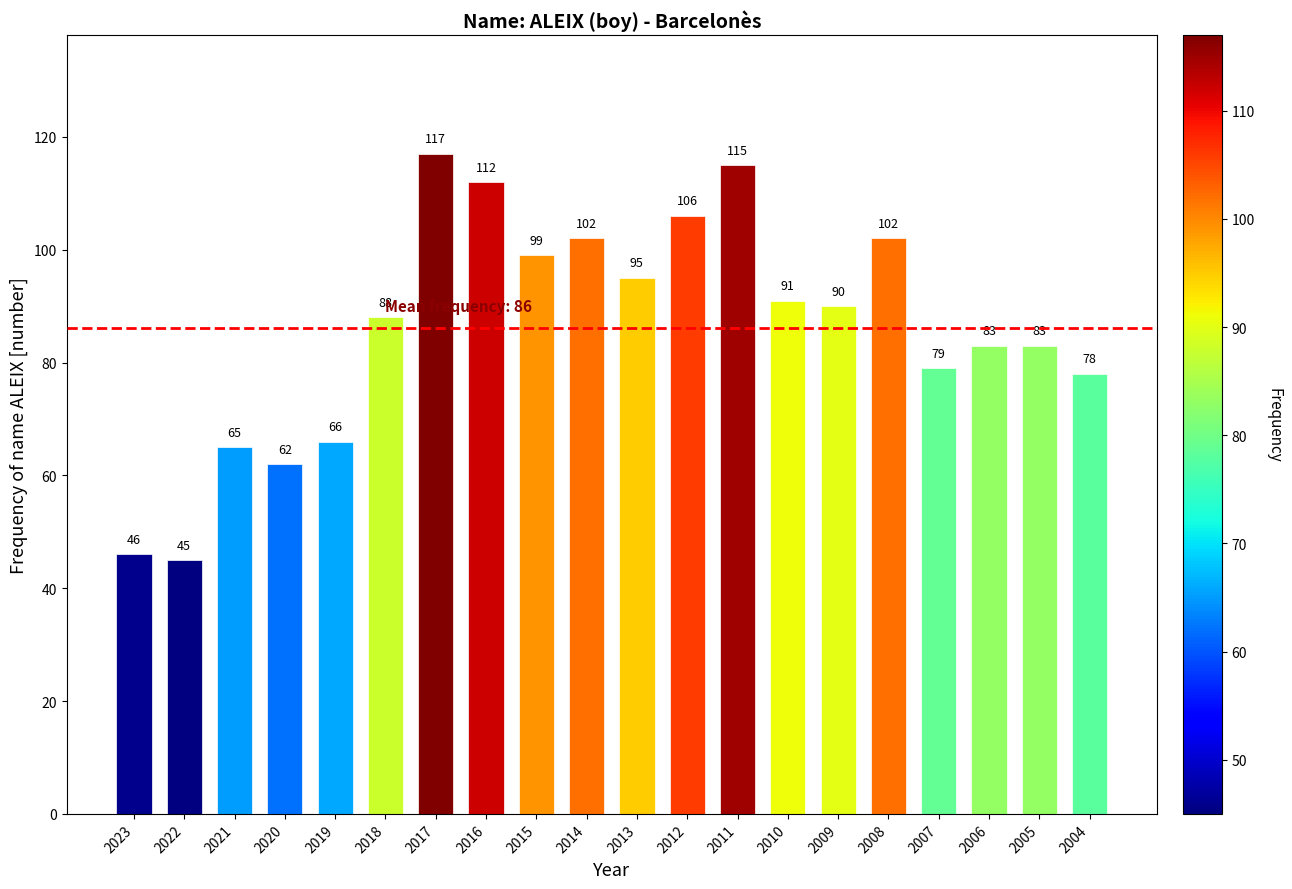

True or false: the data shows 79 at 2007.

True